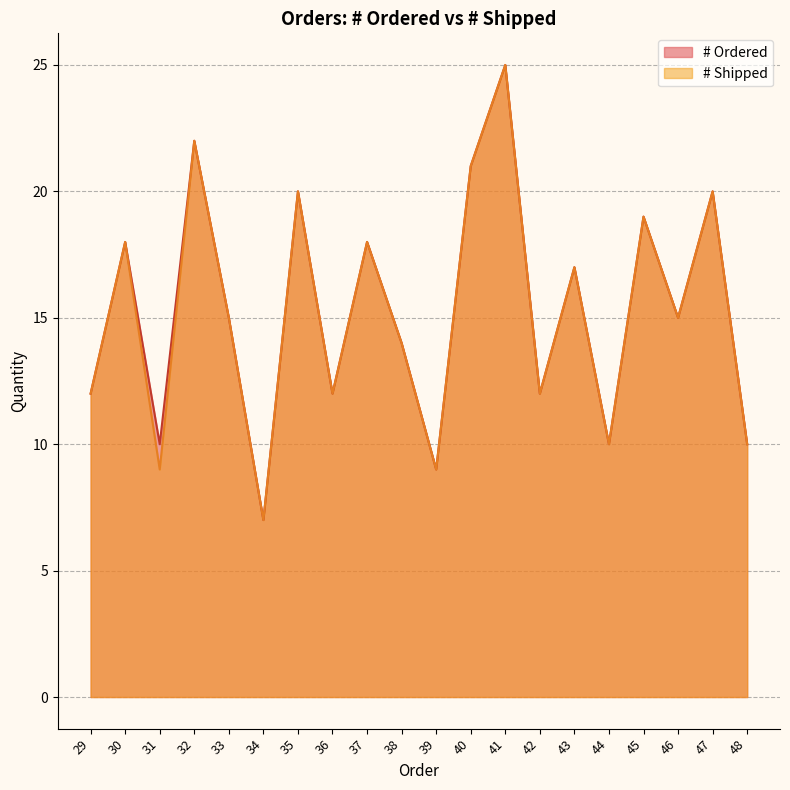

Is the value of # Shipped at 44 greater than the value of # Ordered at 33?

No